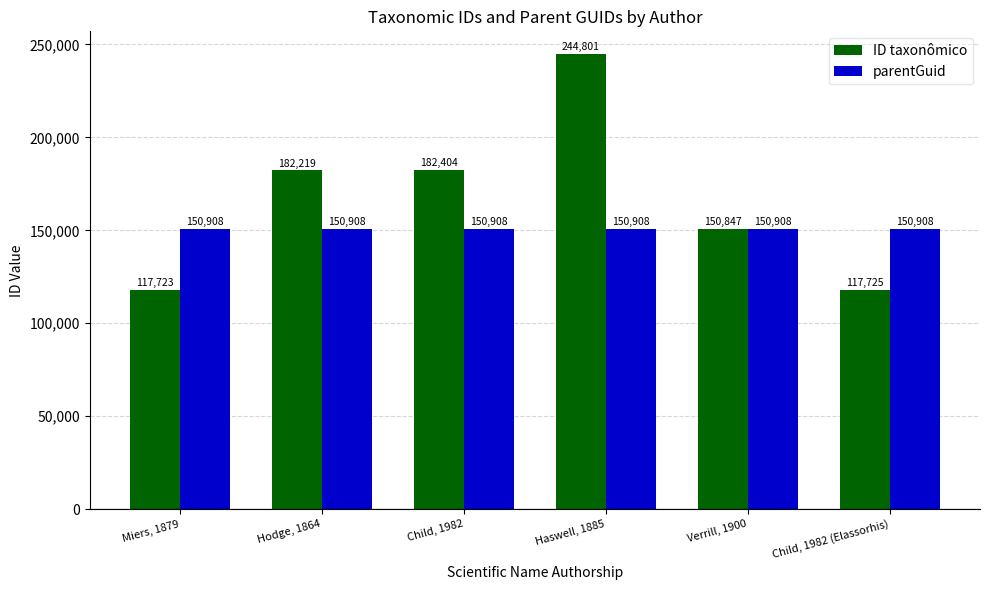

What is the label of the 5th bar from the left?

Verrill, 1900